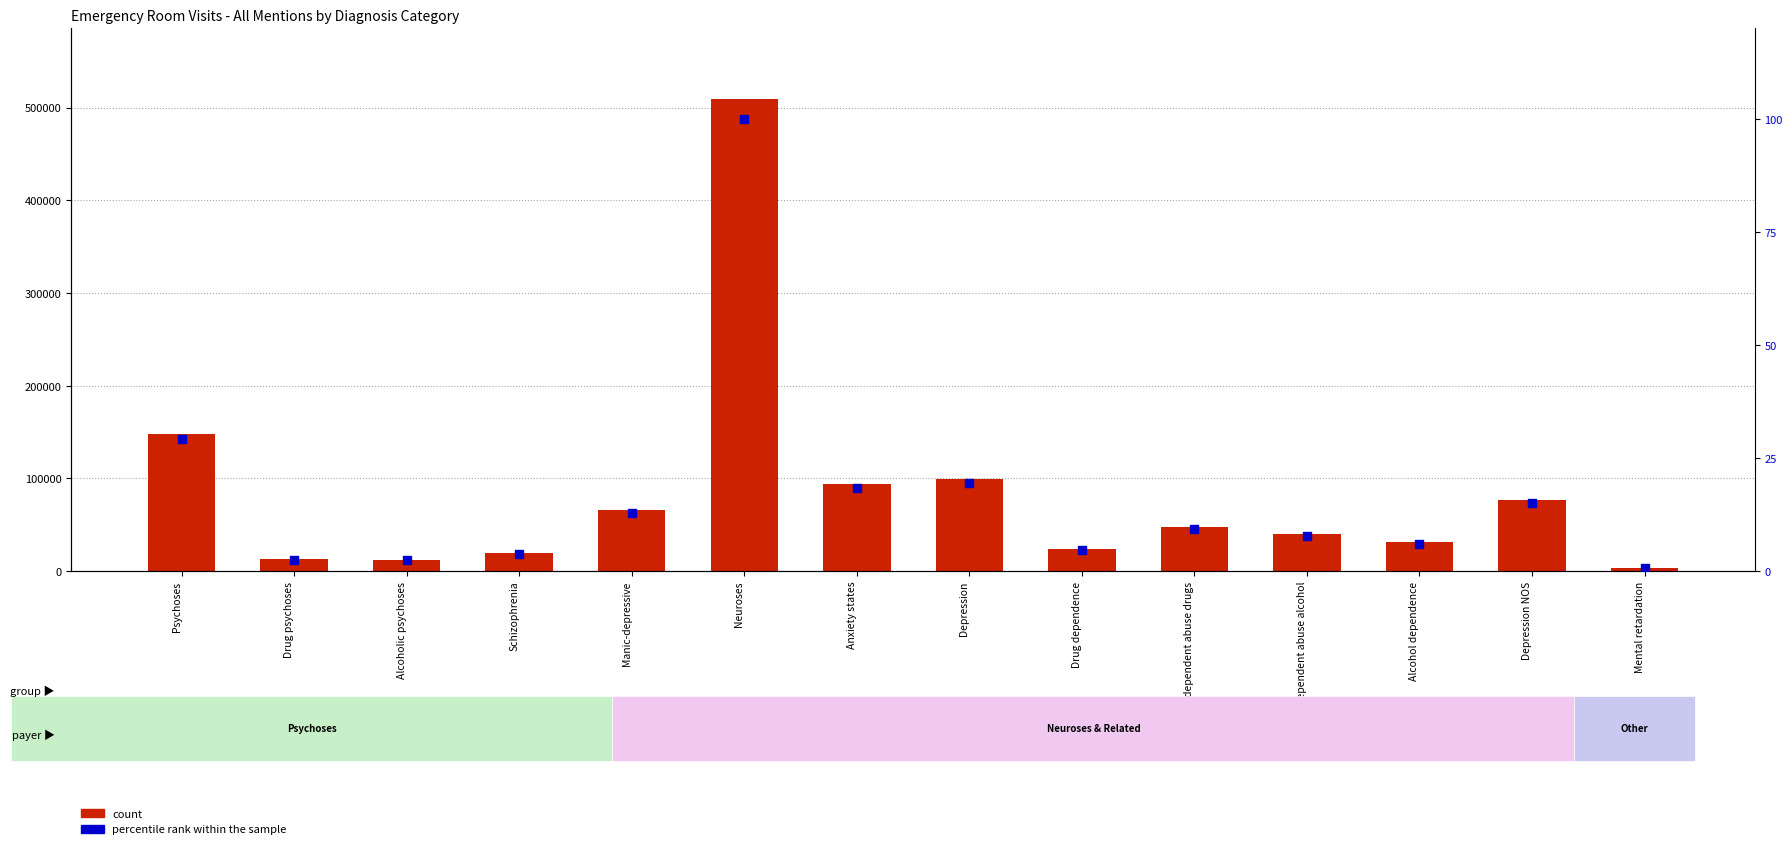

Which series has the largest Y range (max minus min)?

count